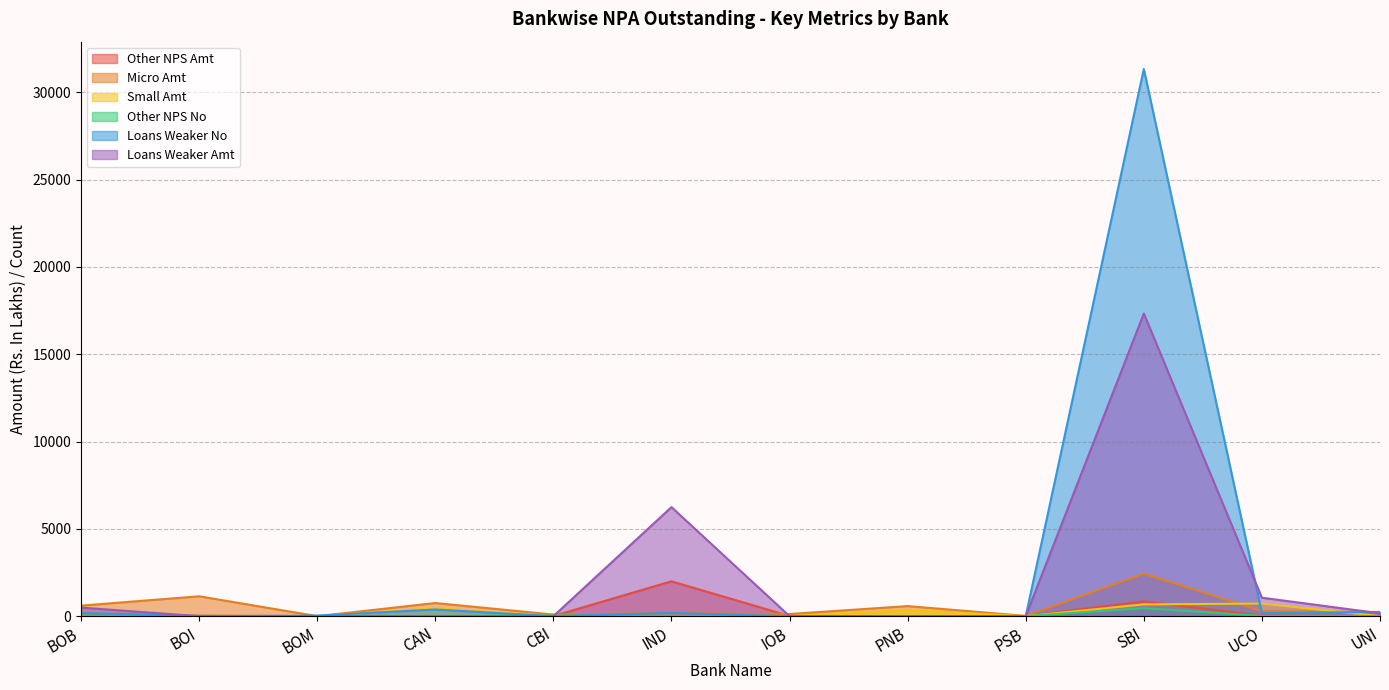

Rank the categories by Loans Weaker No value from highest to lowest.

SBI, CAN, UNI, BOB, IND, UCO, BOM, BOI, CBI, IOB, PNB, PSB